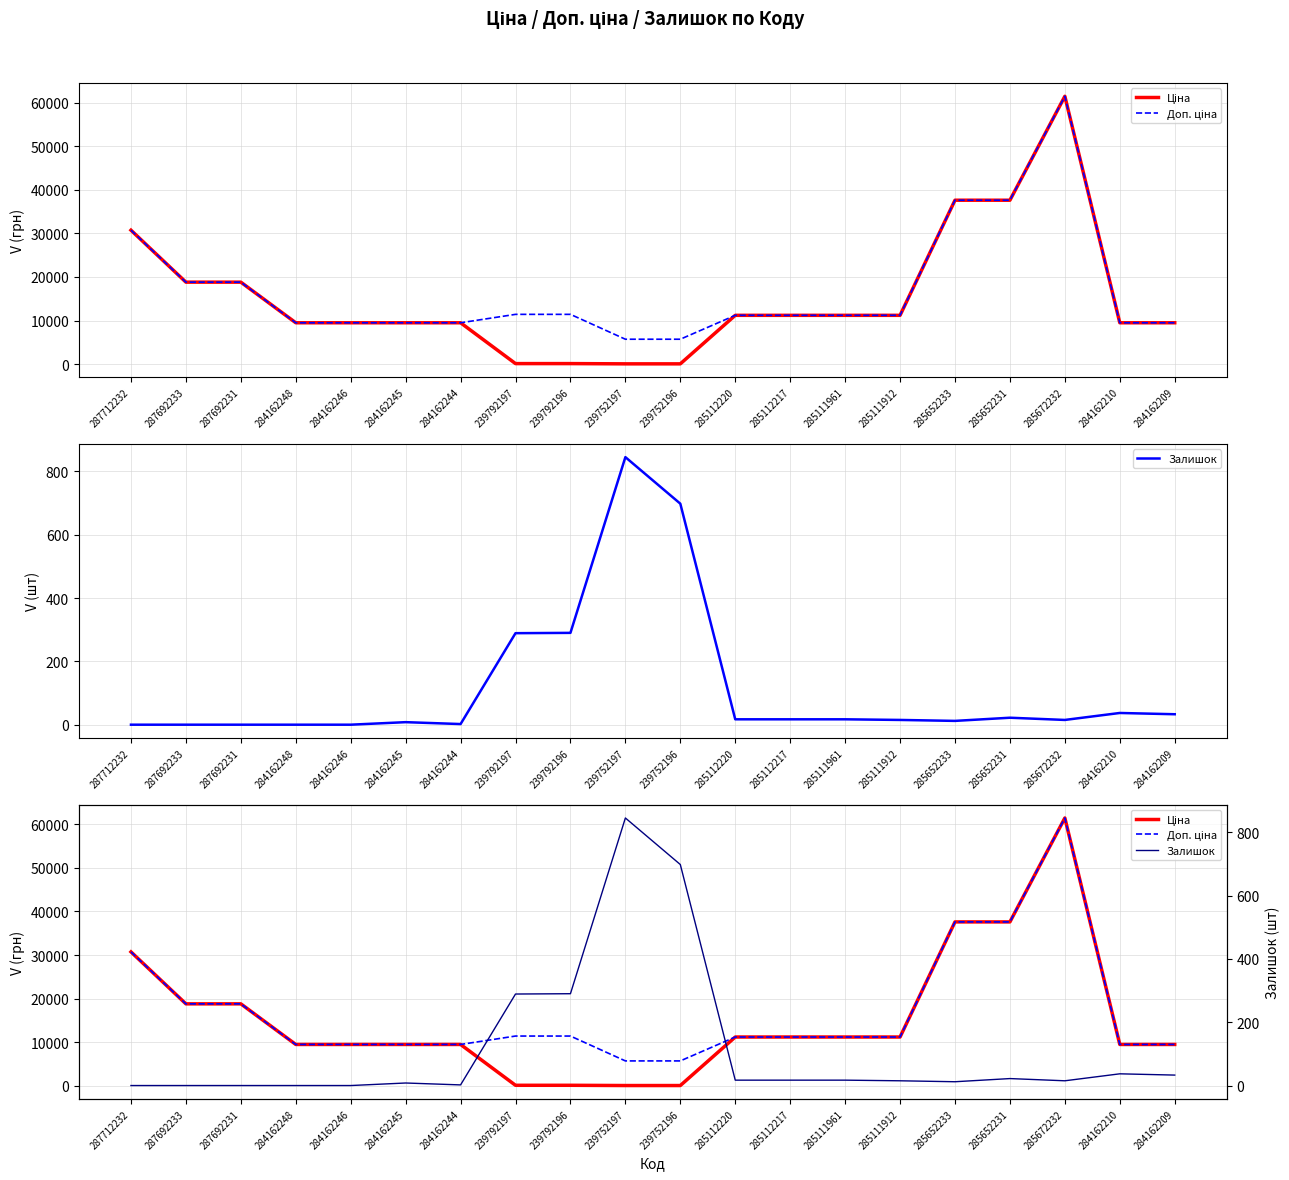

What is the sum of all Ціна values?

306907.6